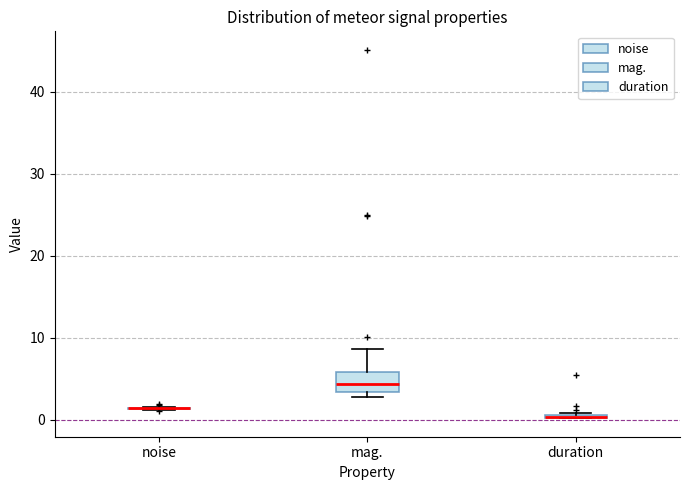

Which box is the tallest, from its lower edge to its upper edge?

mag.